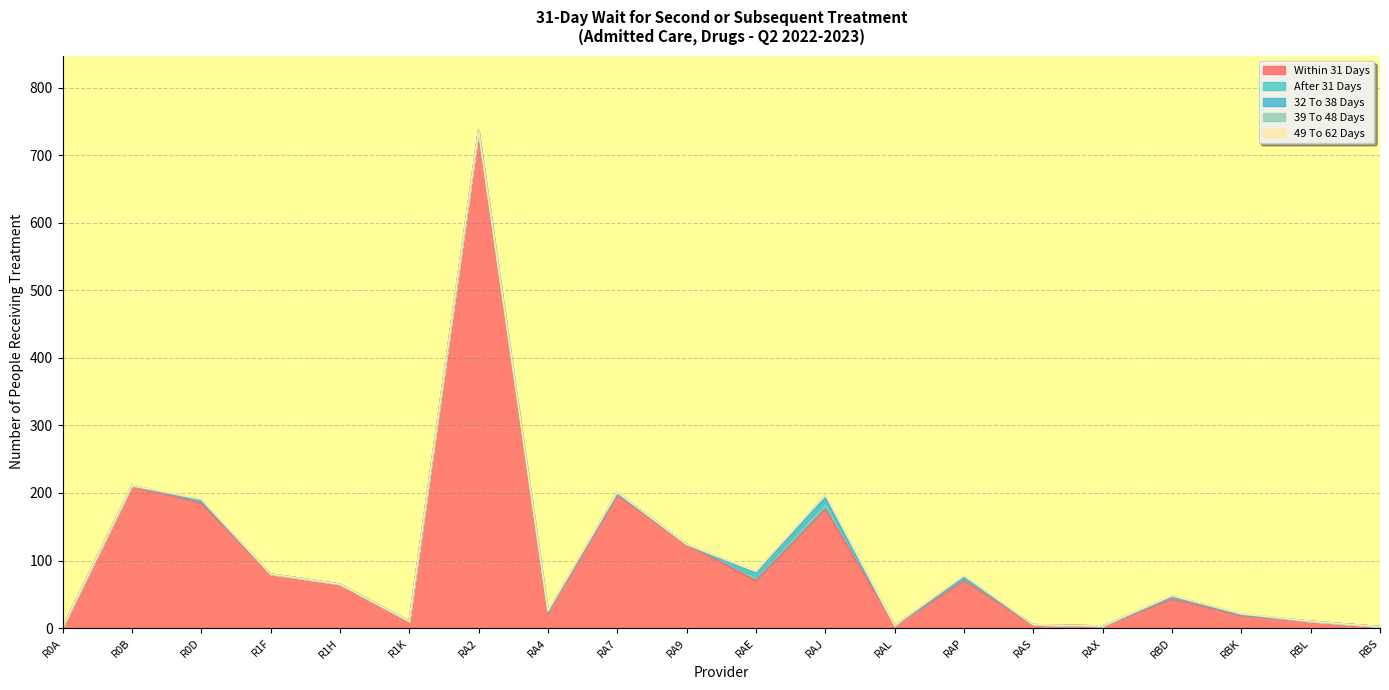

Rank the categories by After 31 Days value from highest to lowest.

RAJ, RAE, RAP, R0D, RBD, RA4, RA7, RBK, R0A, R0B, R1F, R1H, R1K, RA2, RA9, RAL, RAS, RAX, RBL, RBS